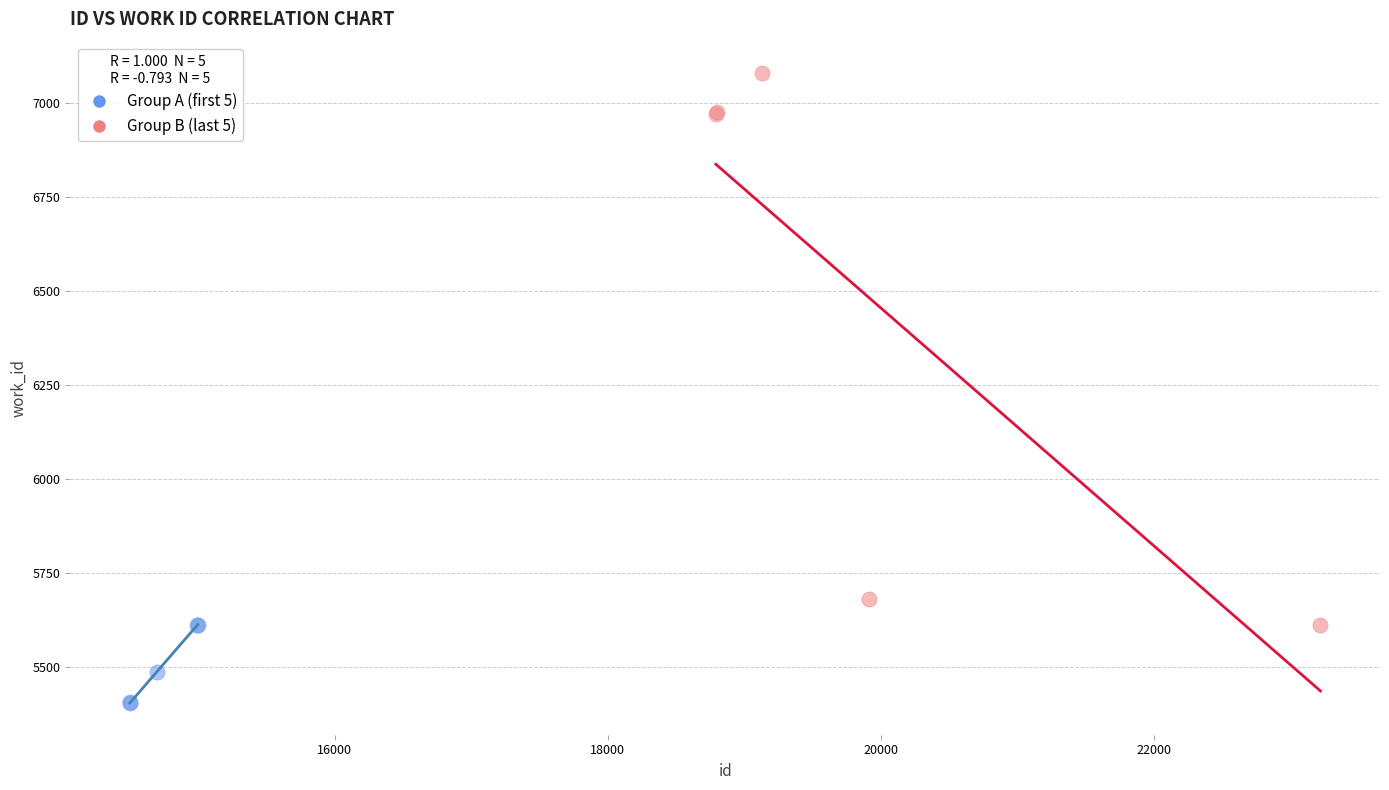

Which series reaches the maximum Y coordinate?

Group B (last 5)